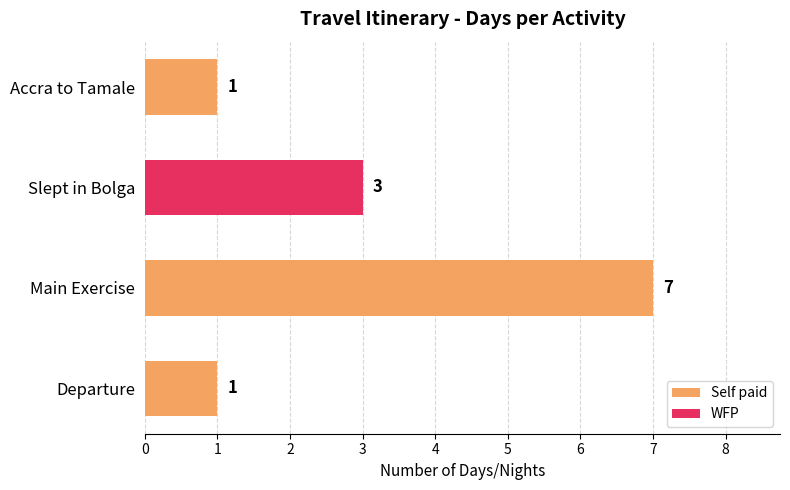

What is the change in value from Accra to Tamale to Slept in Bolga?

+2